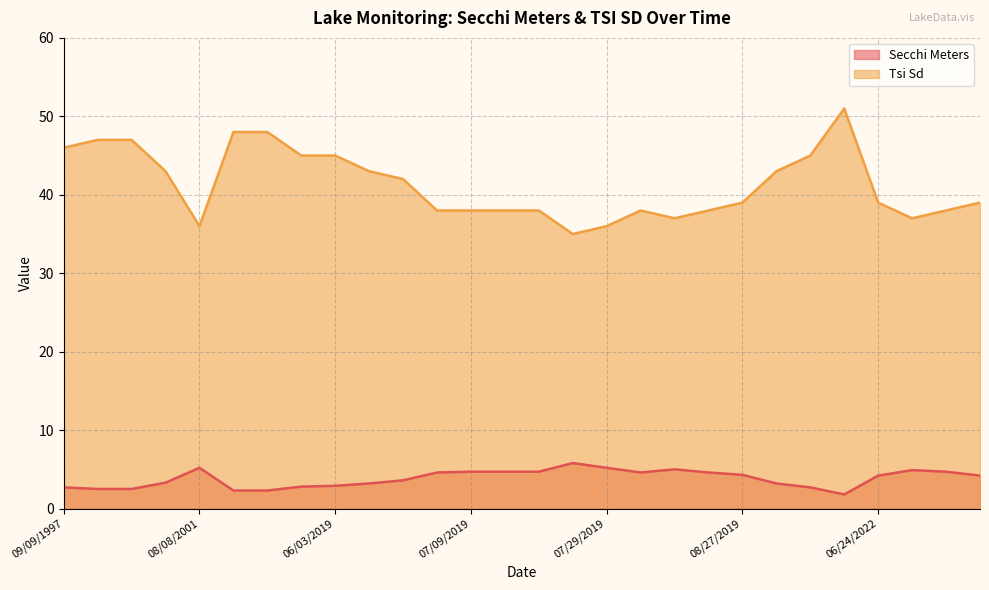

Reading right to left, list all the values displayed in this chart.

Secchi Meters: 4.2	4.7	4.9	4.2	1.8	2.7	3.2	4.3	4.6	5.0	4.6	5.2	5.8	4.7	4.7	4.7	4.6	3.6	3.2	2.9	2.8	2.3	2.3	5.2	3.3	2.5	2.5	2.7
Tsi Sd: 39.0	38.0	37.0	39.0	51.0	45.0	43.0	39.0	38.0	37.0	38.0	36.0	35.0	38.0	38.0	38.0	38.0	42.0	43.0	45.0	45.0	48.0	48.0	36.0	43.0	47.0	47.0	46.0